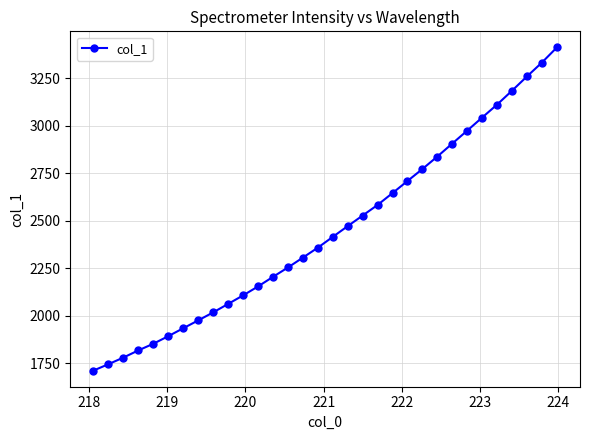

Is this an area chart (filled region under the line)?

No